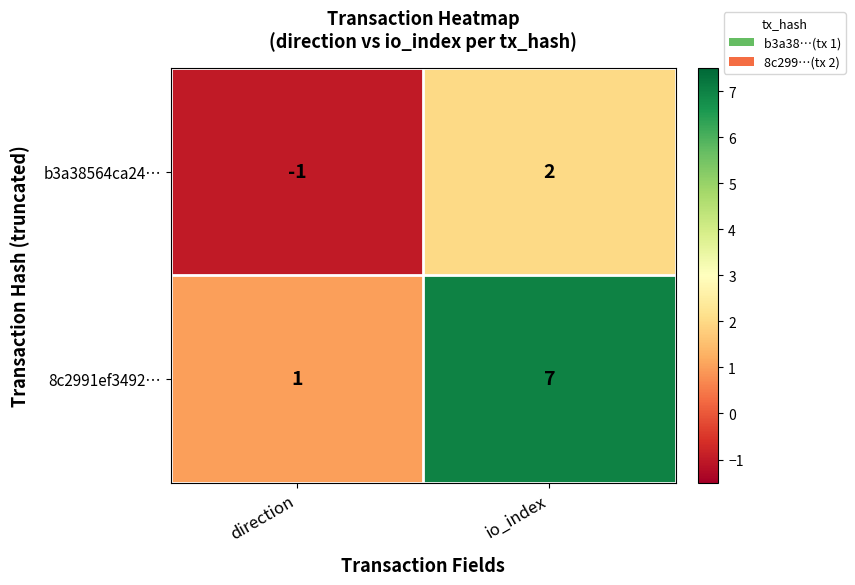

What is the sum of all 8c2991ef3492… values?

8